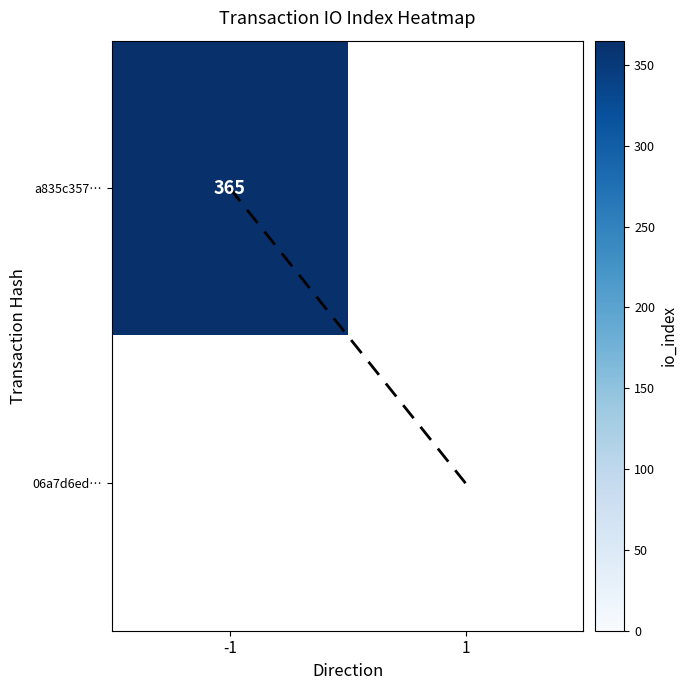

Is the value of 06a7d6edbec82afb3880fb88383d5346e1ad0b1 at direction greater than the value of a835c357a251643270f1f2b1ff015e168e02999 at io_index?

No